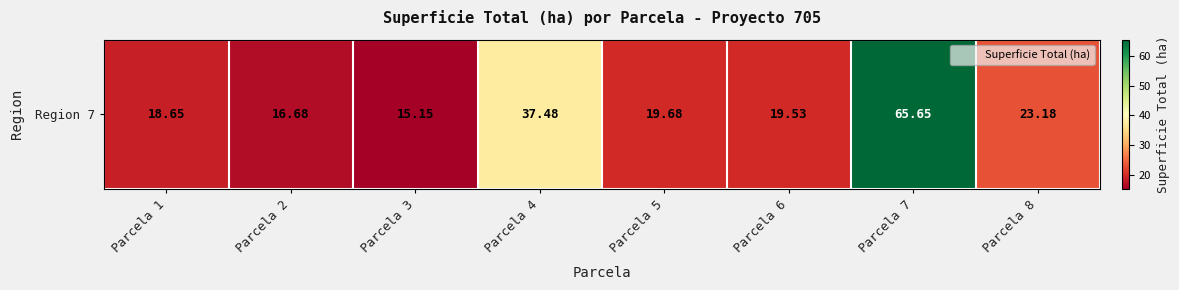

At which label is the value closest to 40?

Parcela 4